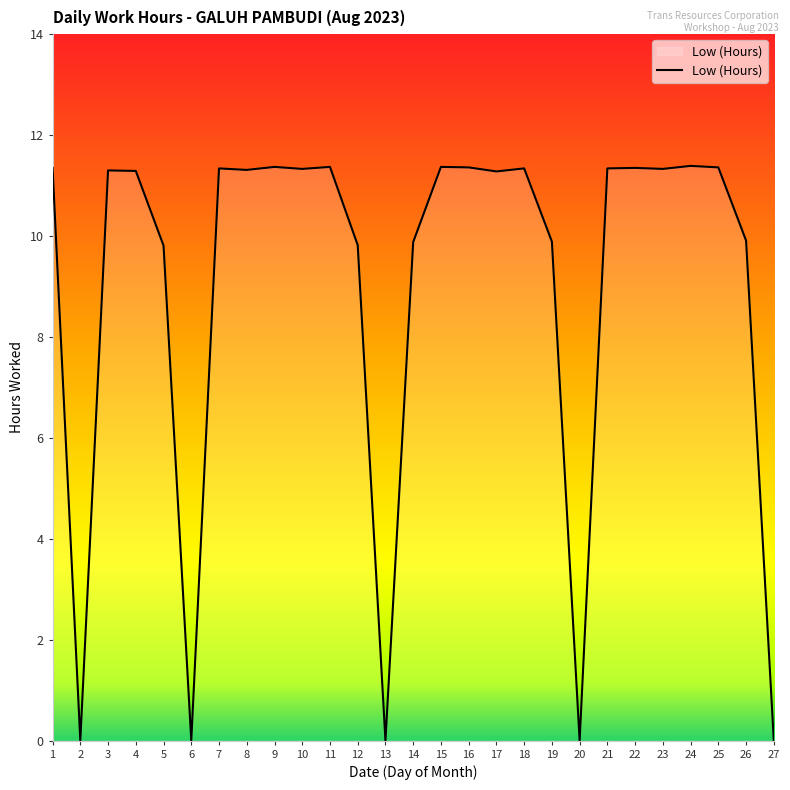

What is the greatest value displayed?

11.4